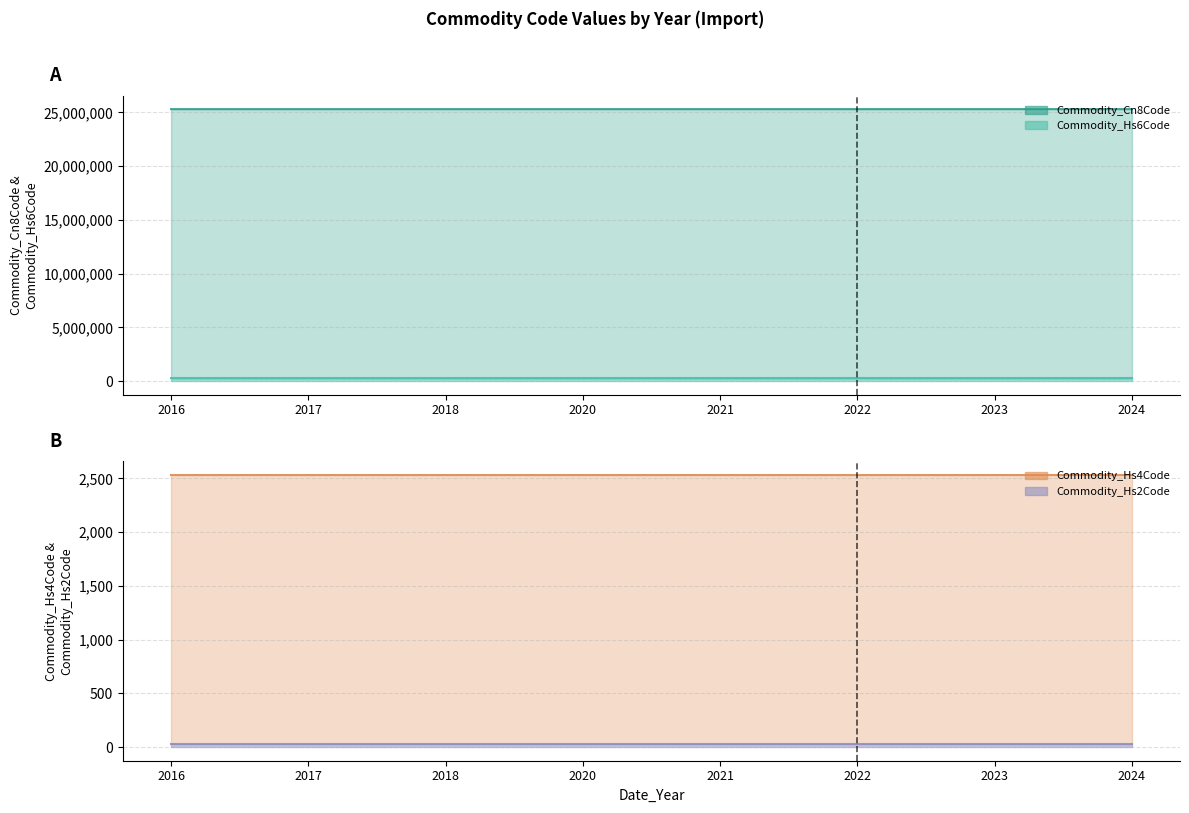

Reading right to left, what are all the values shown in this chart?

Commodity_Cn8Code: 2024=25309070	2023=25309070	2022=25309000	2021=25309000	2020=25309000	2018=25309000	2017=25309000	2016=25309000
Commodity_Hs6Code: 2024=253090	2023=253090	2022=253090	2021=253090	2020=253090	2018=253090	2017=253090	2016=253090
Commodity_Hs4Code: 2024=2530	2023=2530	2022=2530	2021=2530	2020=2530	2018=2530	2017=2530	2016=2530
Commodity_Hs2Code: 2024=25	2023=25	2022=25	2021=25	2020=25	2018=25	2017=25	2016=25